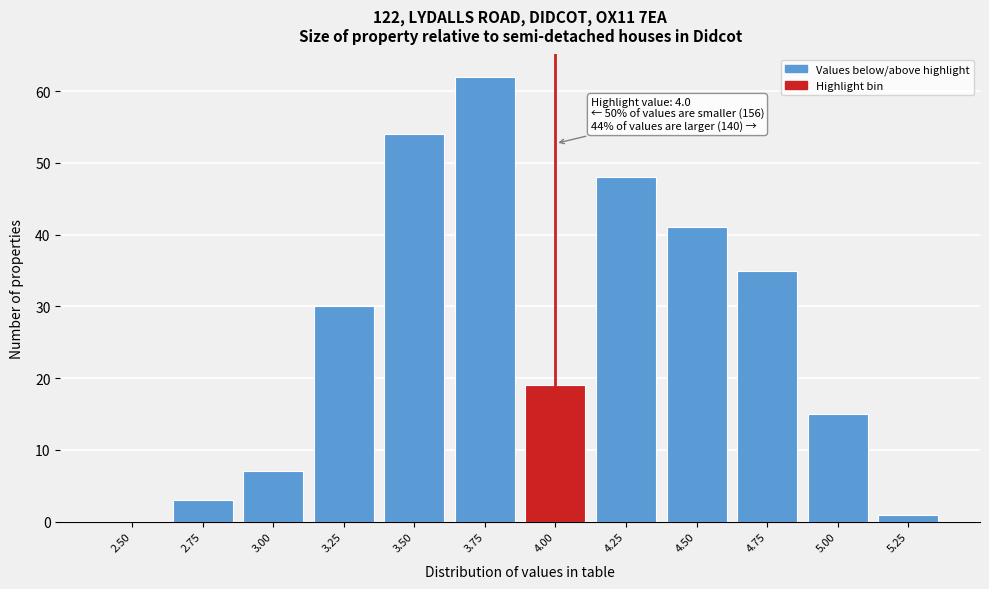

Reading left to right, list all the values displayed in this chart.

2.50=0	2.75=3	3.00=7	3.25=30	3.50=54	3.75=62	4.00=19	4.25=48	4.50=41	4.75=35	5.00=15	5.25=1